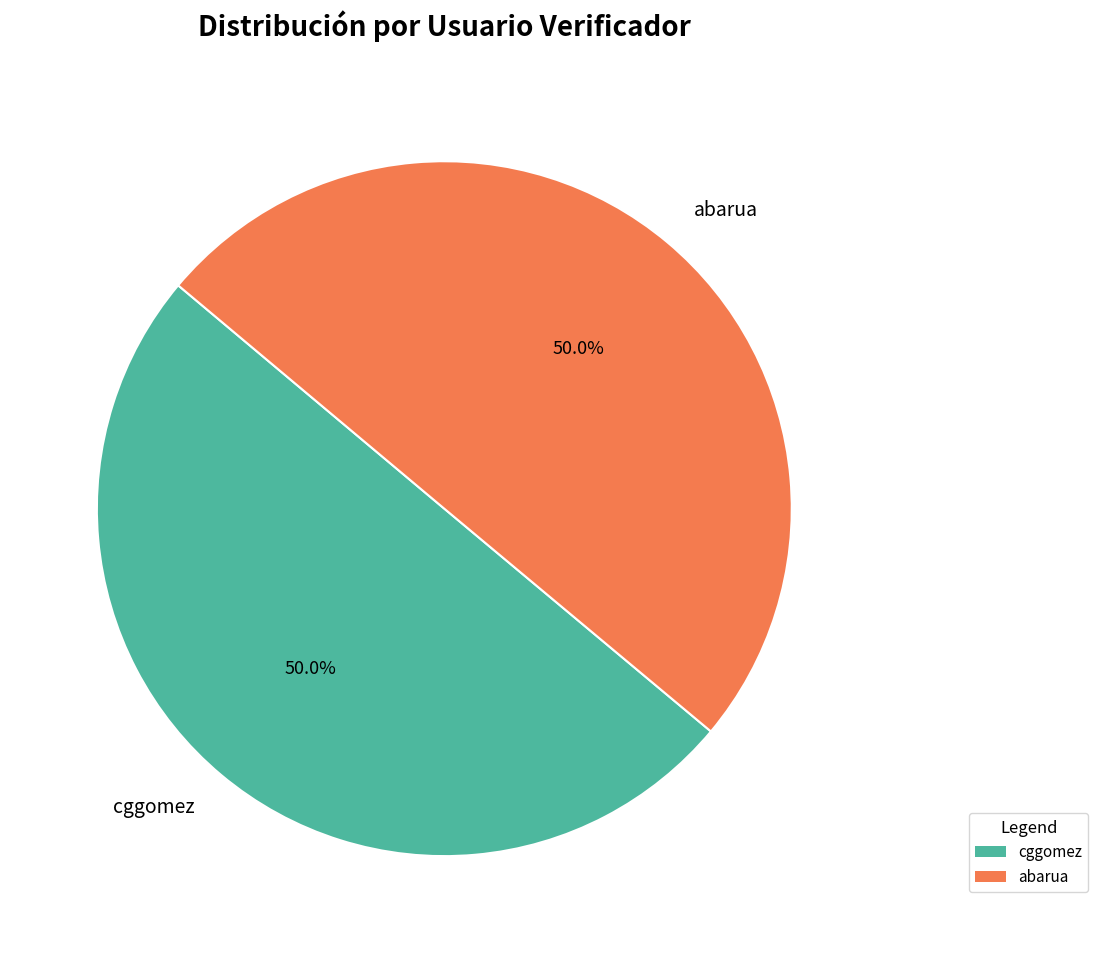

What is the ratio of the value at abarua to the value at cggomez?

1.0